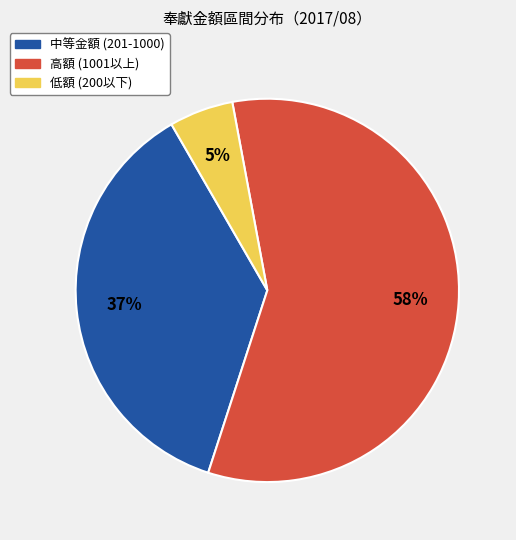

True or false: 低額 (200以下) accounts for 18% of the total.

False